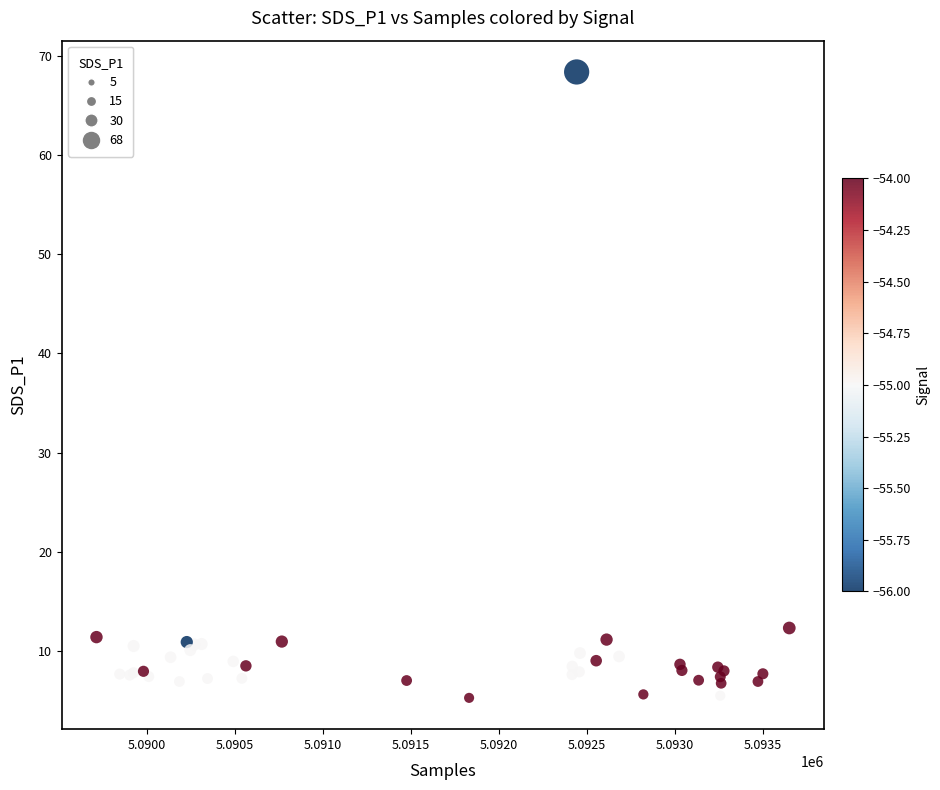

What Y value in the scatter plot is closest to 36?

12.3